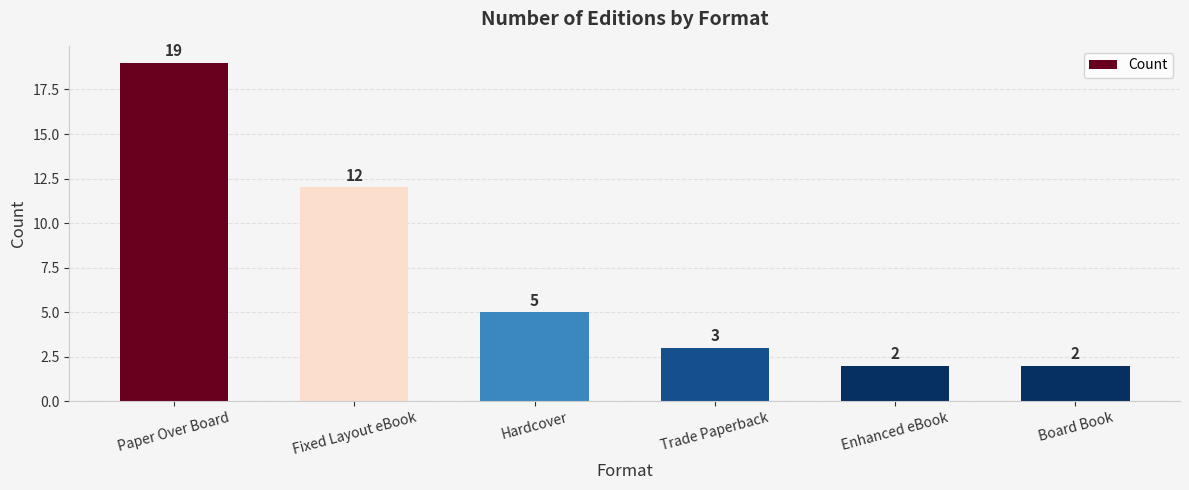

How many distinct data groups are displayed?

1